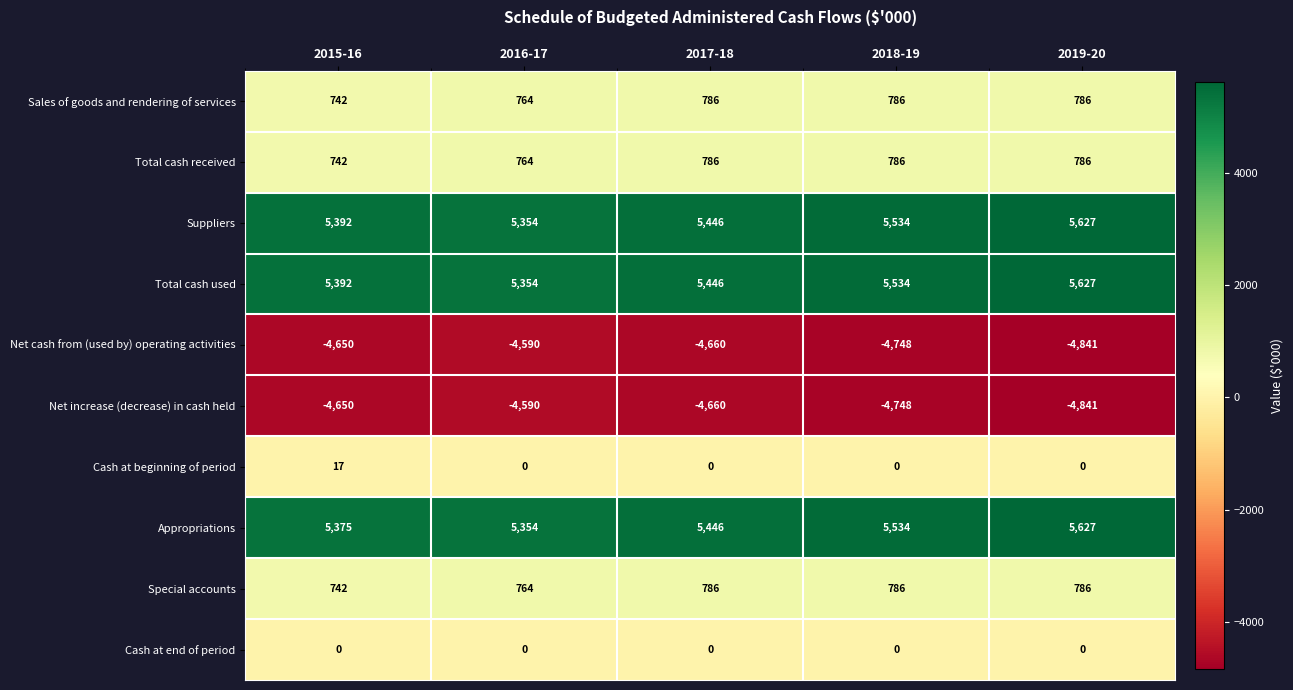

The Special accounts series shows 303 at 2015-16. True or false?

False